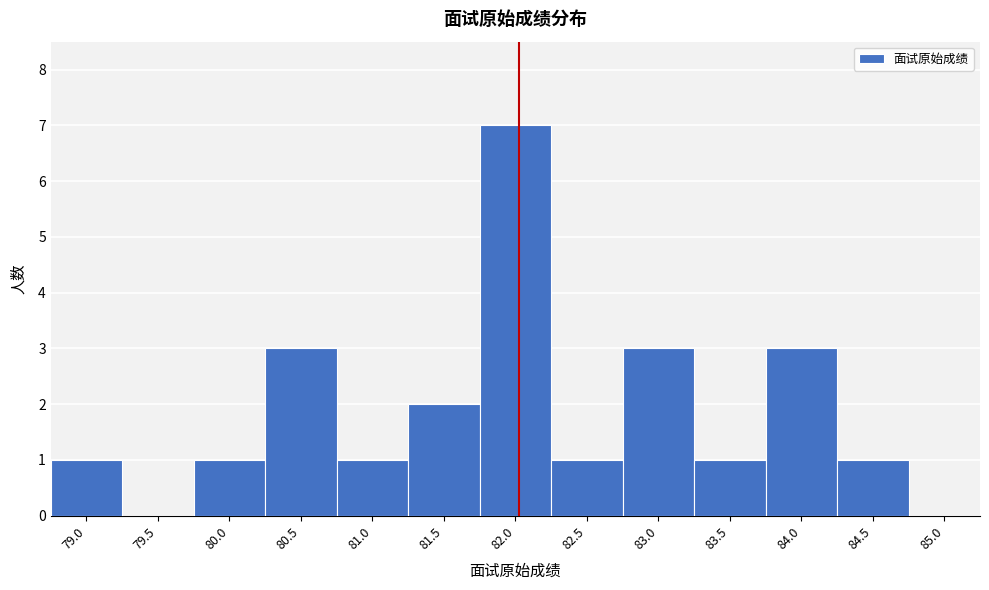

Reading left to right, transcribe all the data shown in this chart.

79.0=1	79.5=0	80.0=1	80.5=3	81.0=1	81.5=2	82.0=7	82.5=1	83.0=3	83.5=1	84.0=3	84.5=1	85.0=0